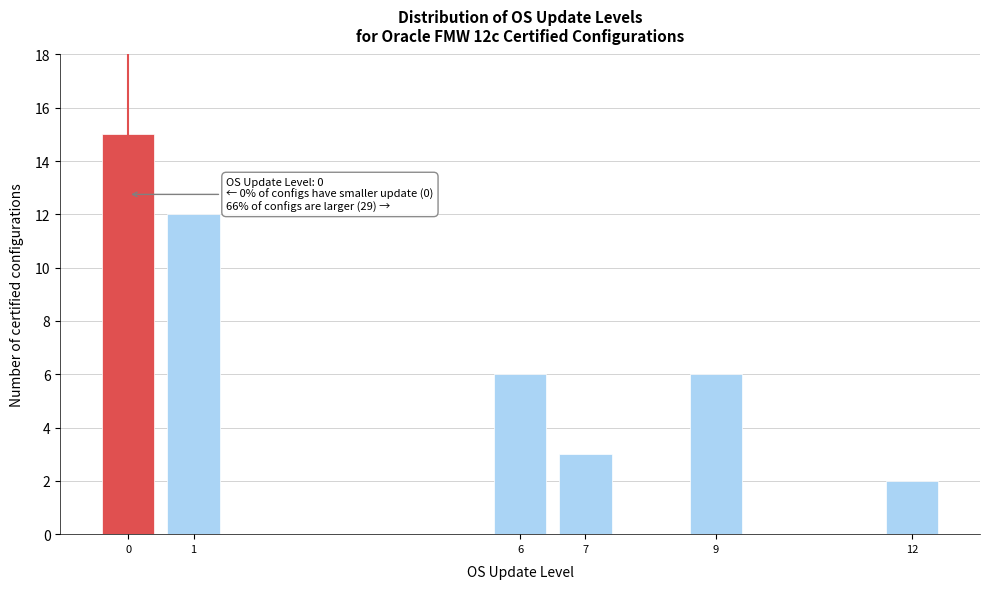

Reading left to right, transcribe all the data shown in this chart.

0=15	1=12	6=6	7=3	9=6	12=2